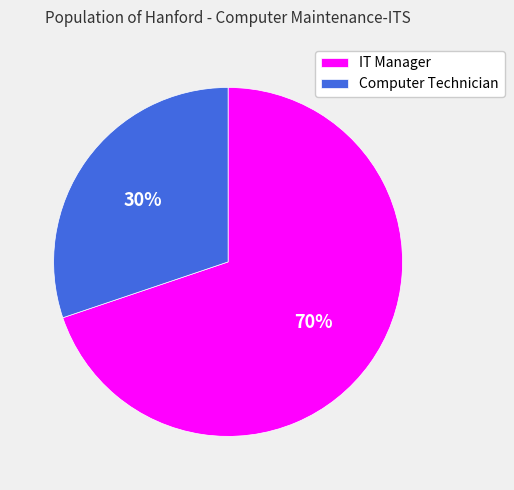

How many segments does this pie chart have?

2